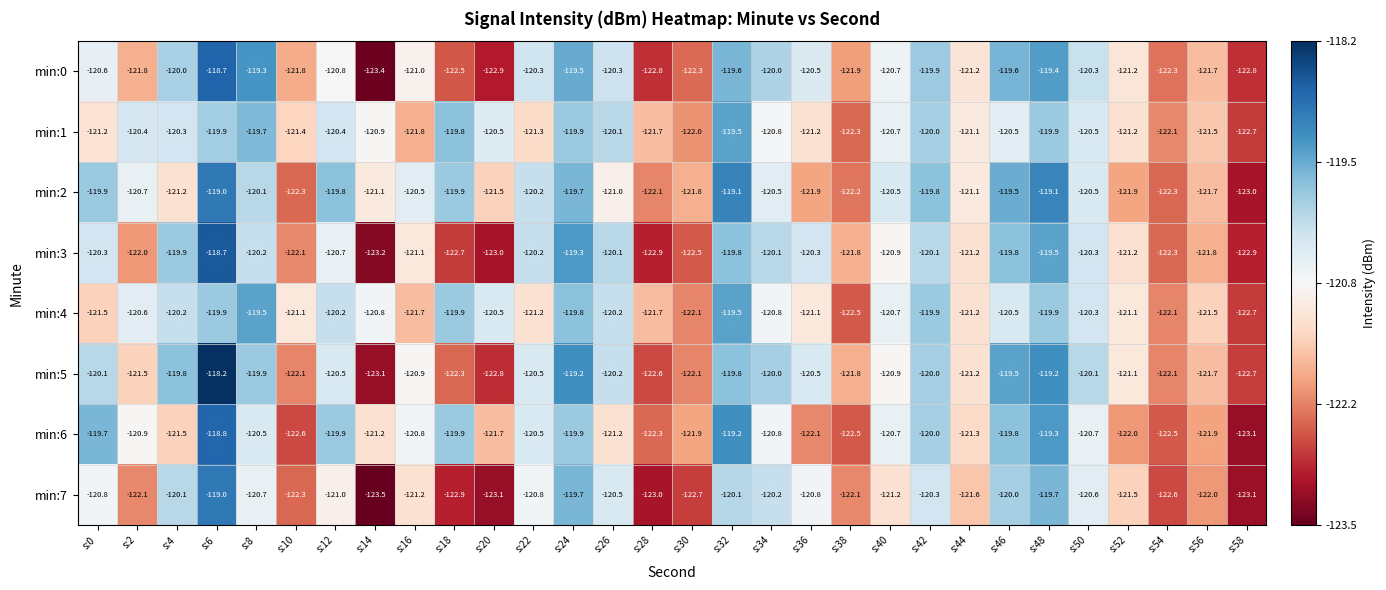

True or false: min:4 has a value of -75.2 at s:44.

False